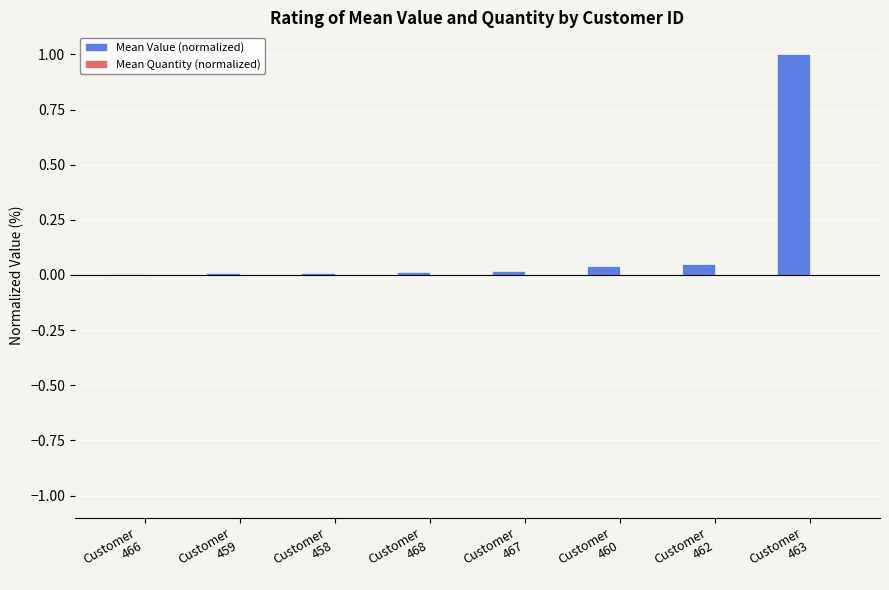

What is the greatest value displayed?

1.0